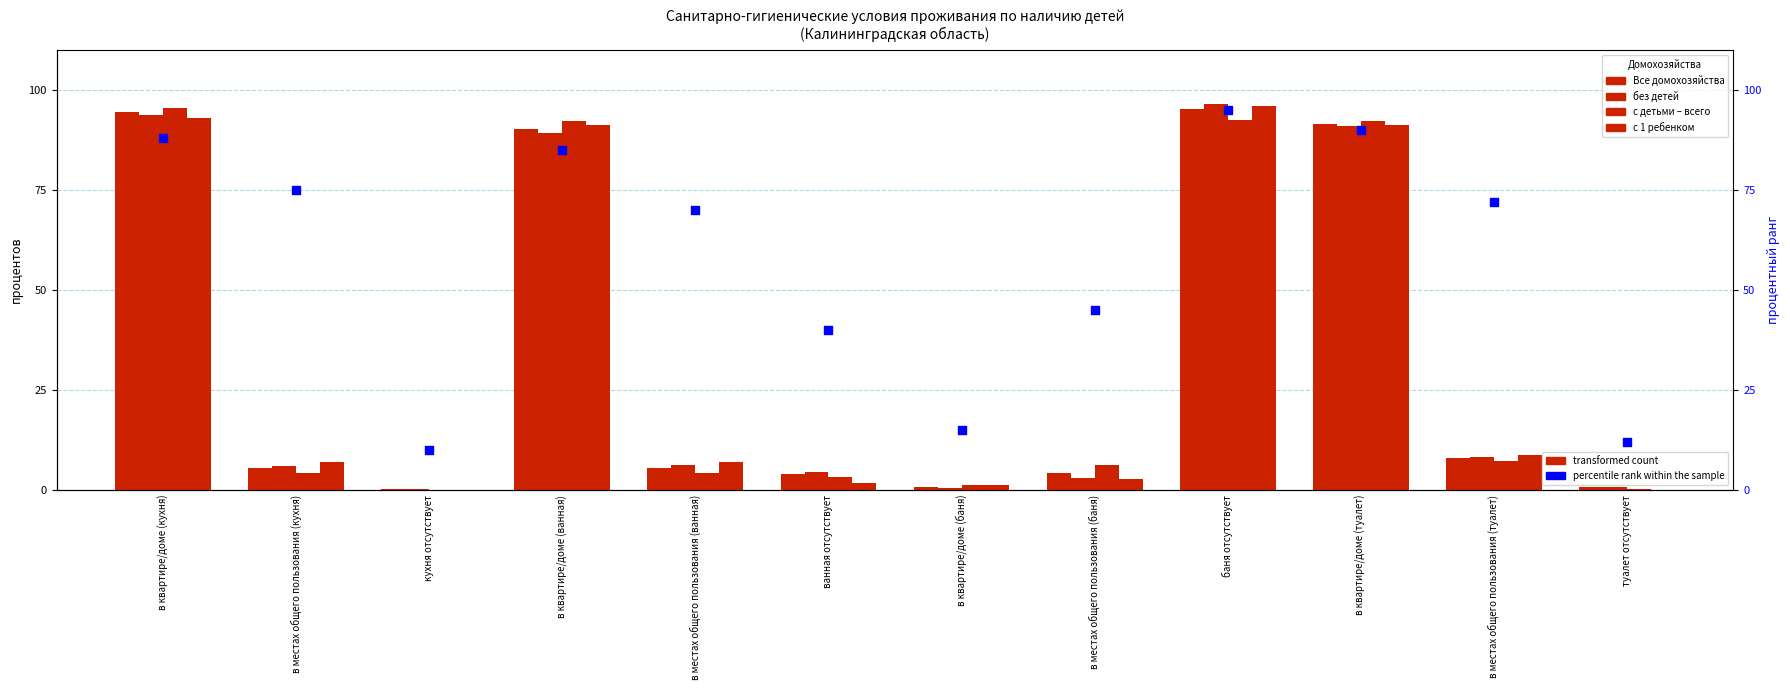

At which category is the sum across all series the highest?

баня отсутствует